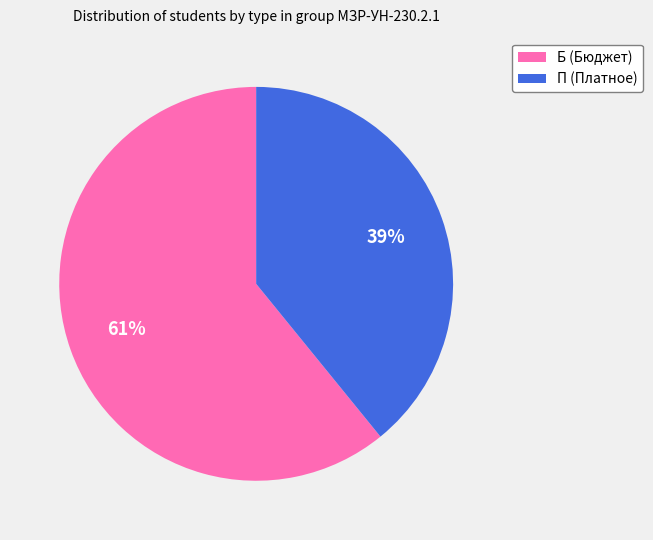

To the nearest percent, what is the difference between the largest and smallest slice percentages?

22%